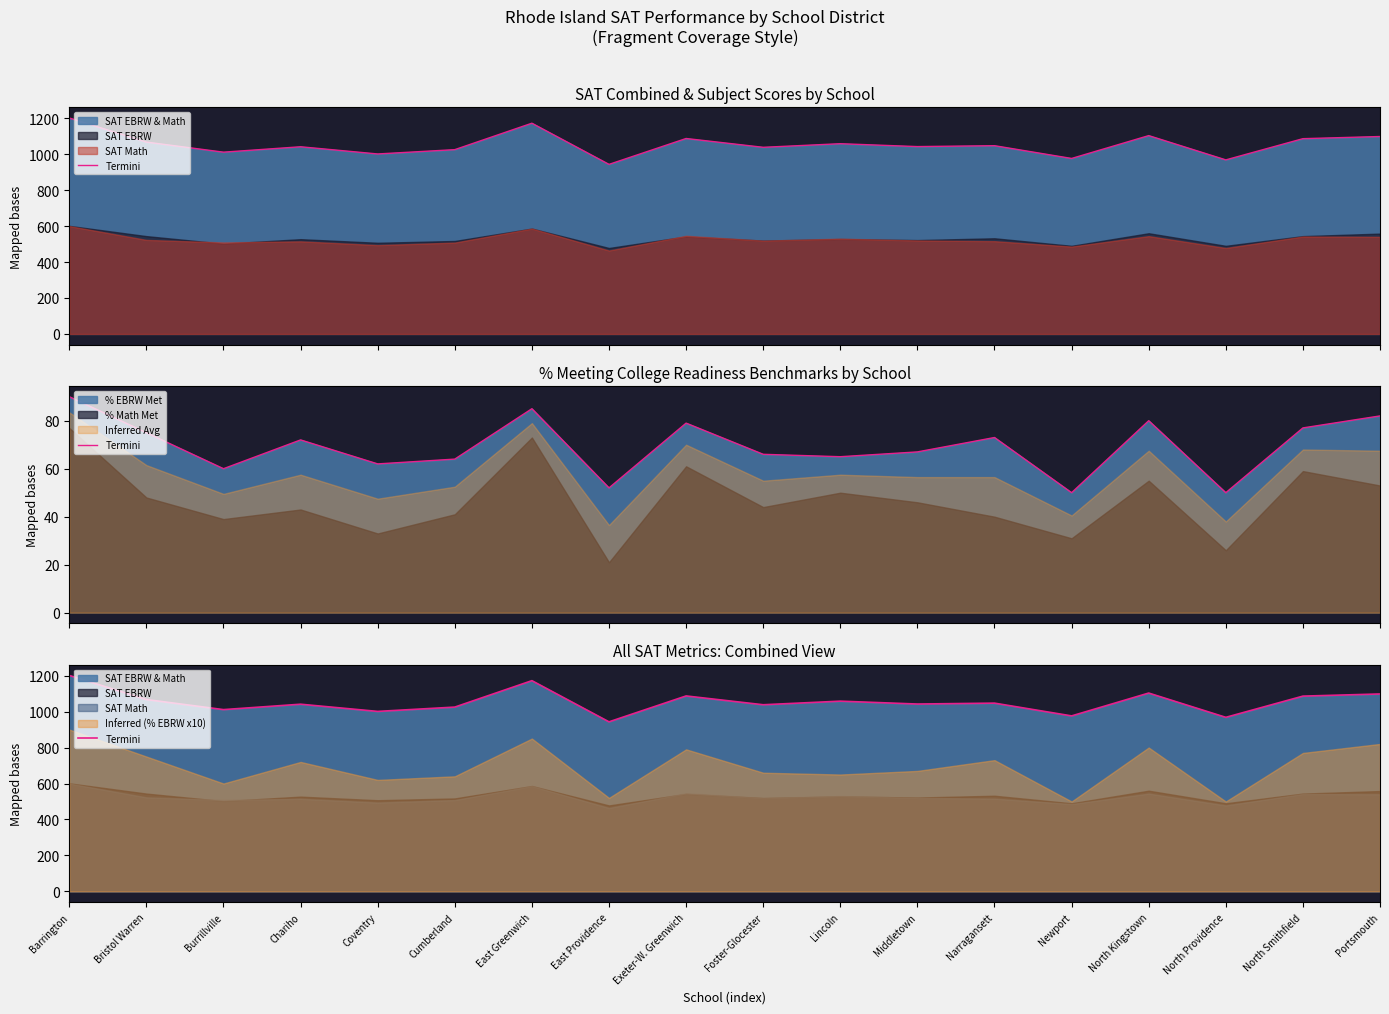

List the labels in order of value, largest first.

Barrington, East Greenwich, North Kingstown, Portsmouth, Exeter-W. Greenwich, North Smithfield, Bristol Warren, Lincoln, Narragansett, Middletown, Chariho, Foster-Glocester, Cumberland, Burrillville, Coventry, Newport, North Providence, East Providence